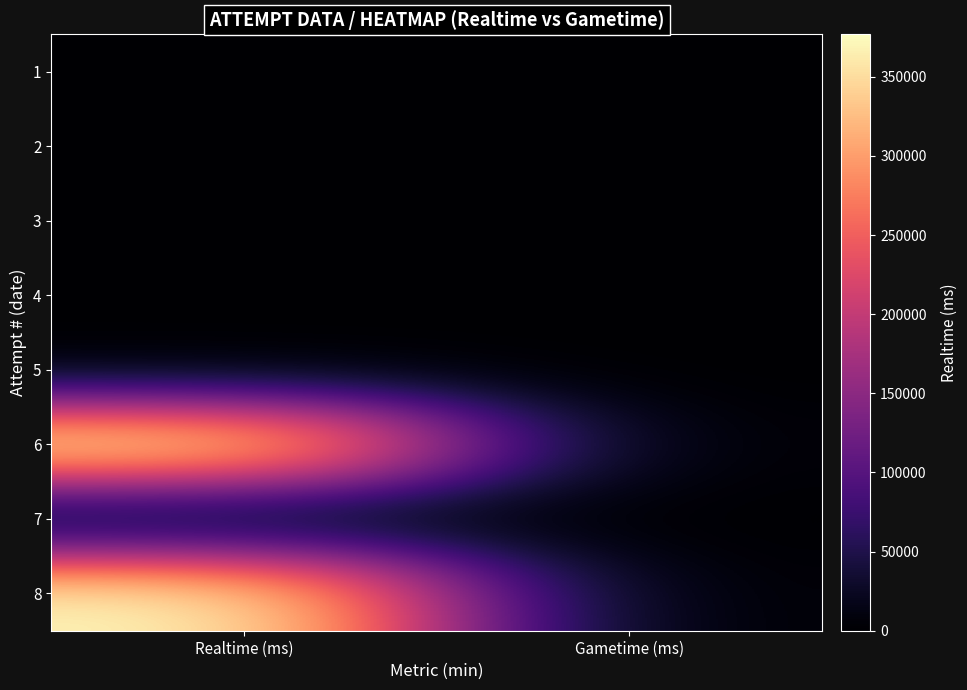

Which category has the highest value across all series?

Realtime (ms)